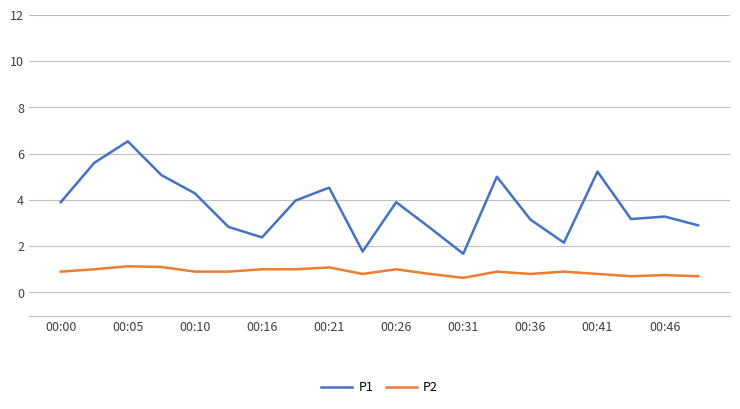

What is the difference between the maximum and minimum values in the P1 series?

4.9